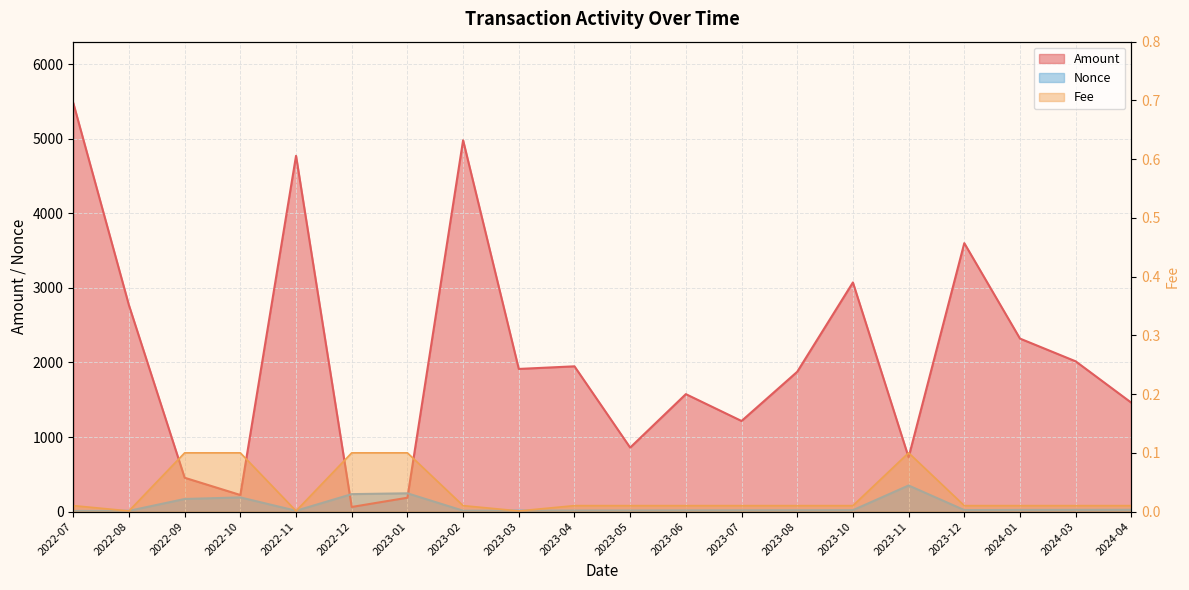

Which series has the largest range (max minus min)?

Amount